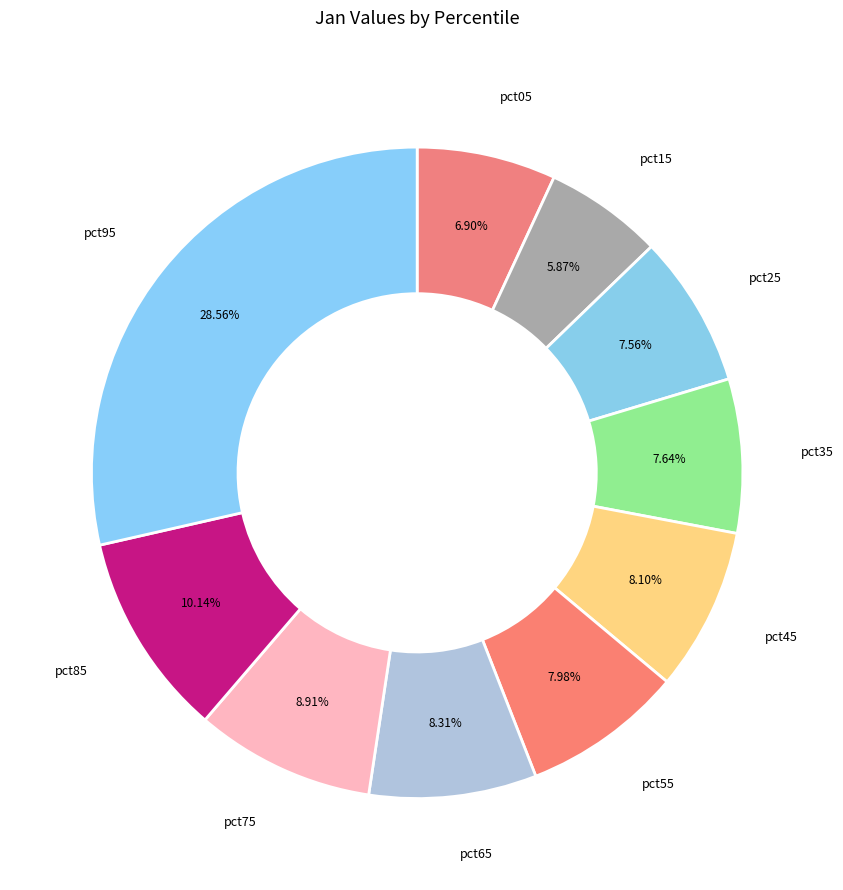

How many segments does this pie chart have?

10